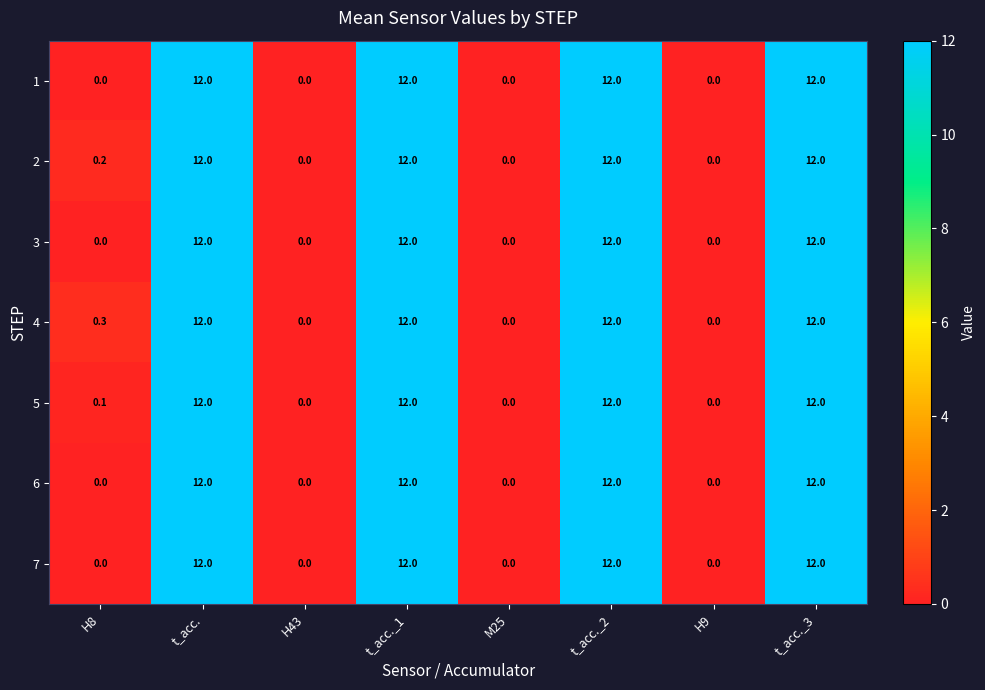

The value of 5 at t_acc._2 is 12.0. True or false?

True